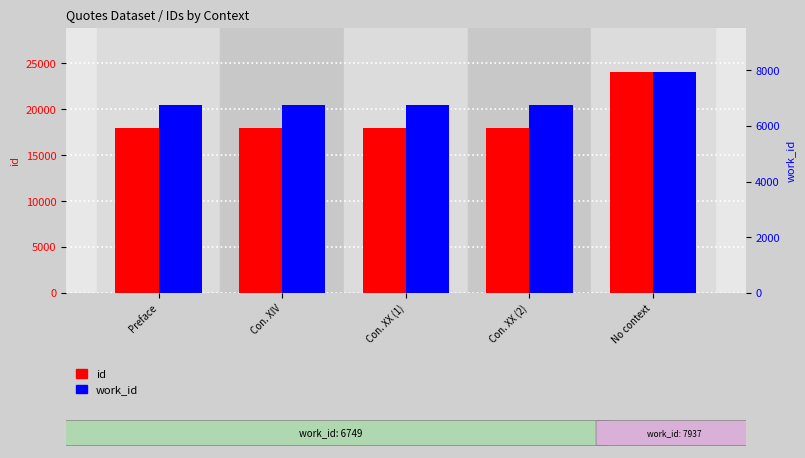

Between Preface and No context, which is larger?

No context